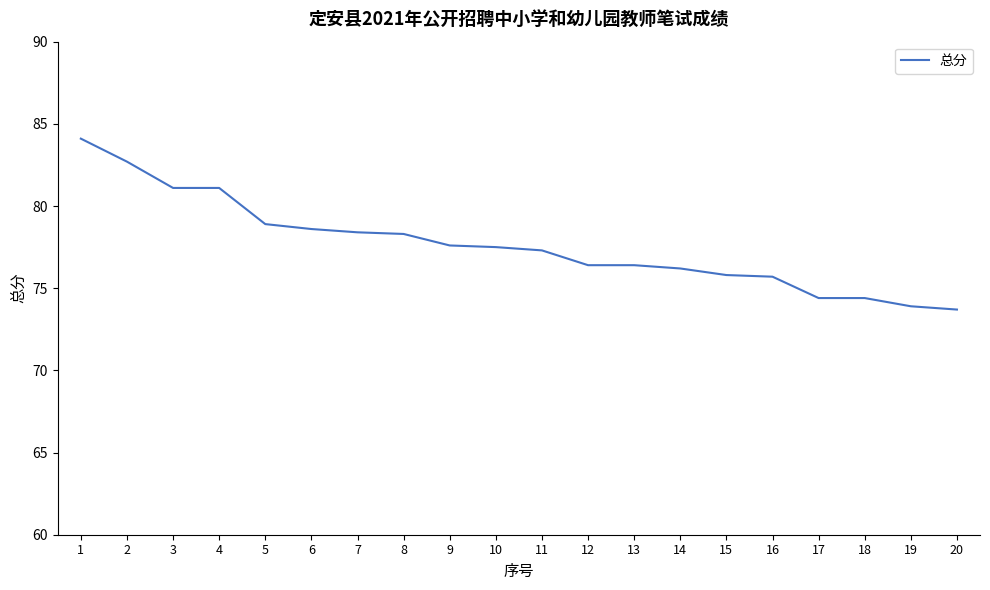

True or false: the data shows 44.3 at 9.

False